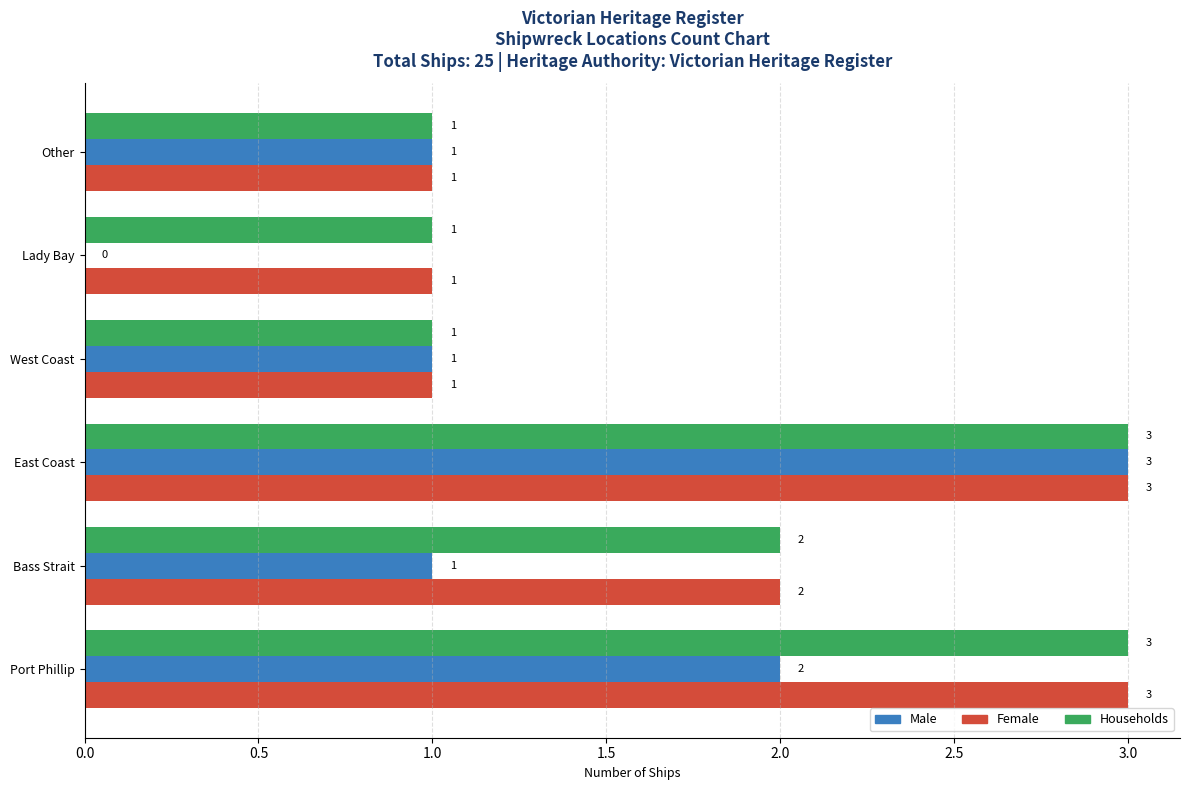

Is it true that Male equals 0 at West Coast?

False